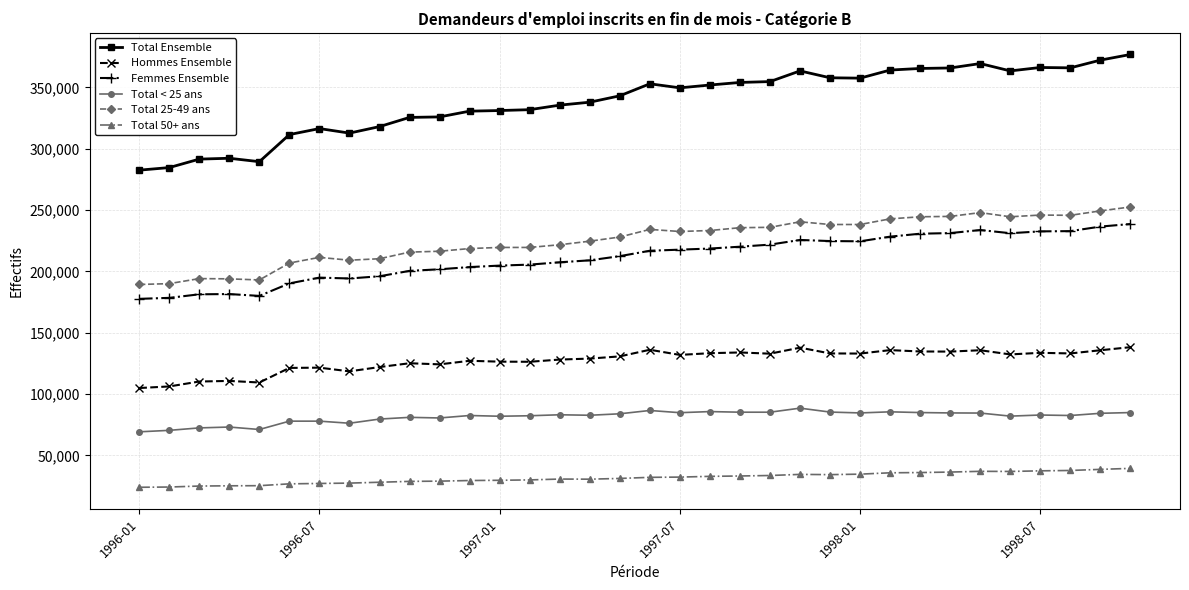

Which series has the largest range (max minus min)?

Total Ensemble